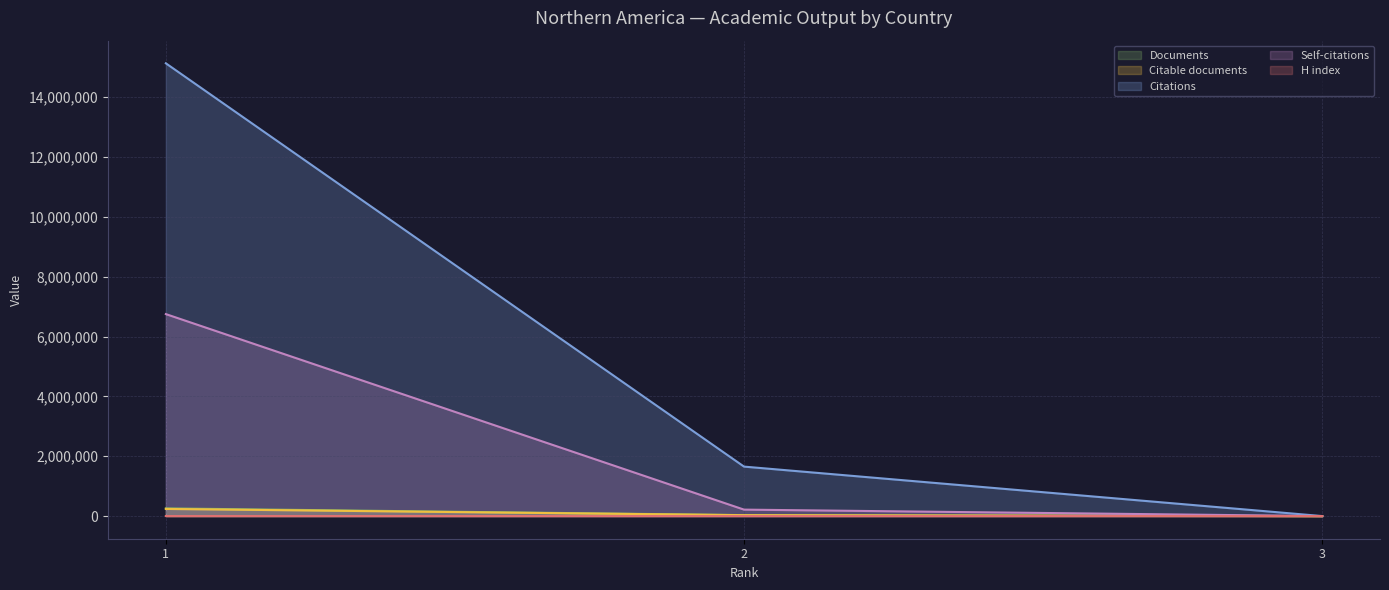

What are all the series names shown in the legend?

Documents, Citable documents, Citations, Self-citations, H index